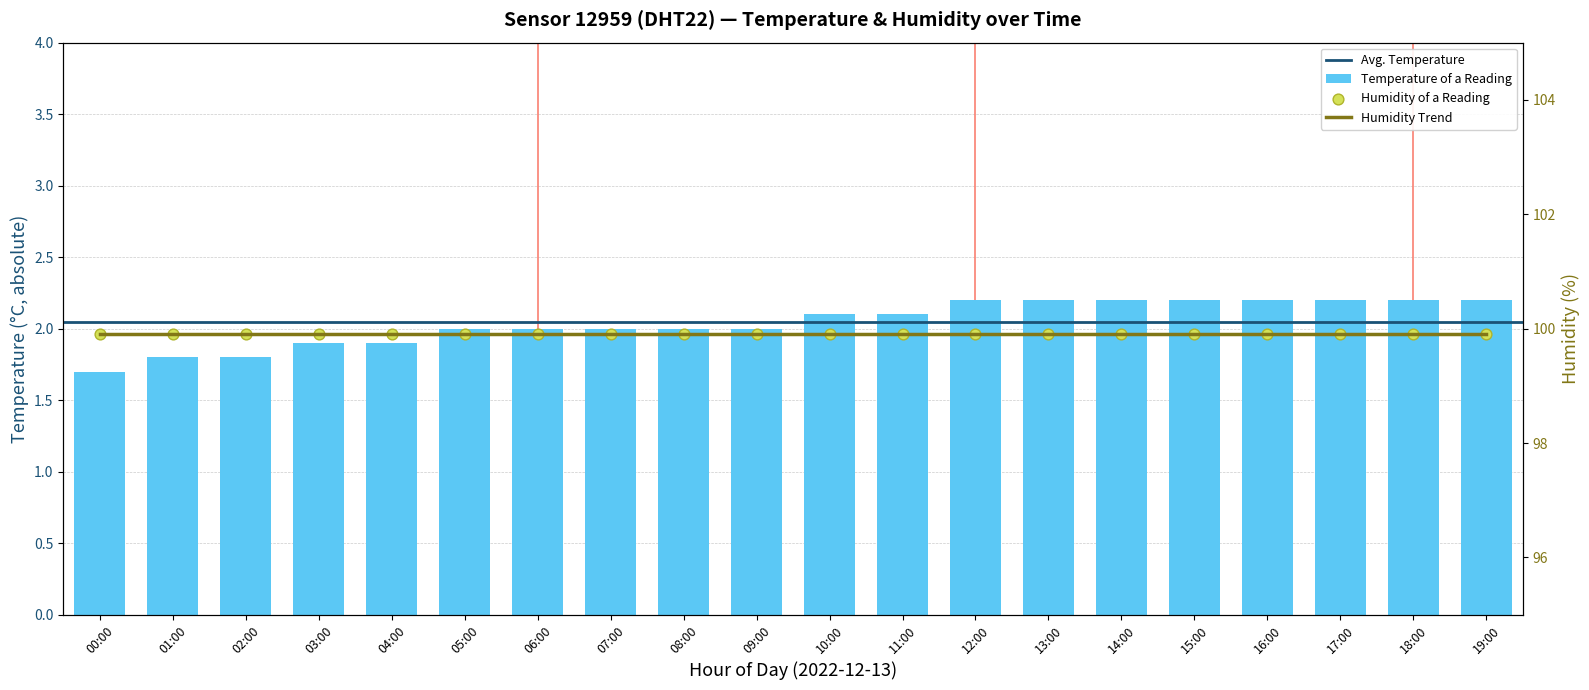

Approximately how many times larger is the value at 14:00 compared to 04:00?

1.2